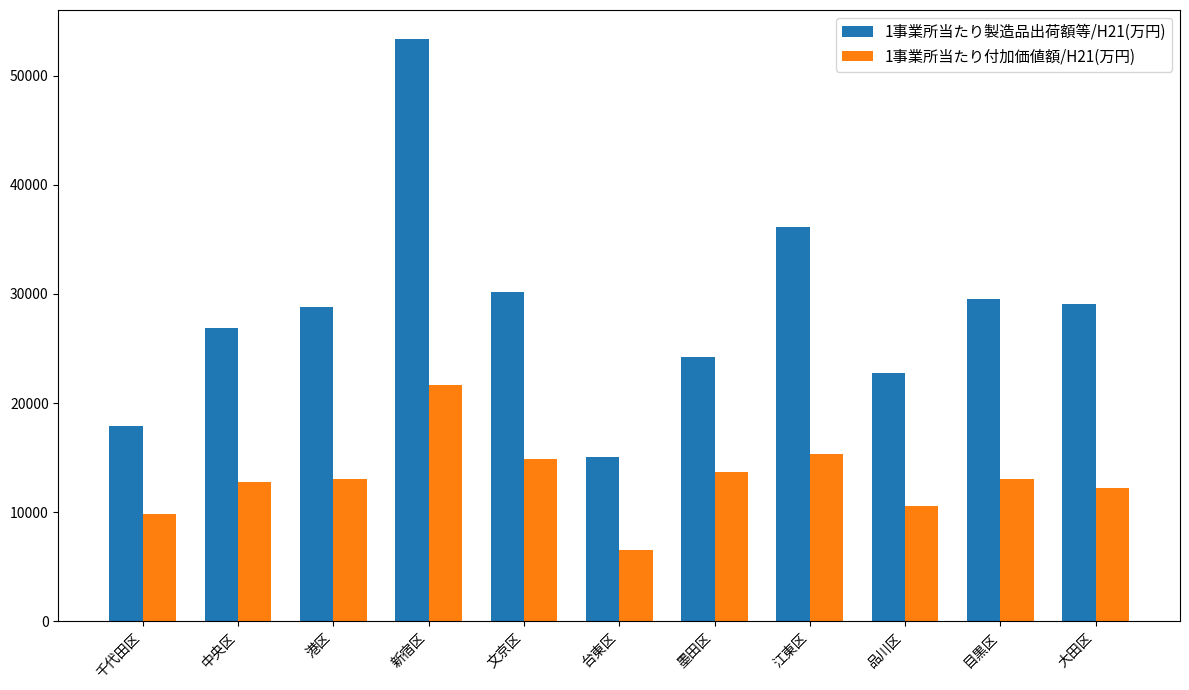

List the series in order of their overall mean, lowest first.

1事業所当たり付加価値額/H21(万円), 1事業所当たり製造品出荷額等/H21(万円)